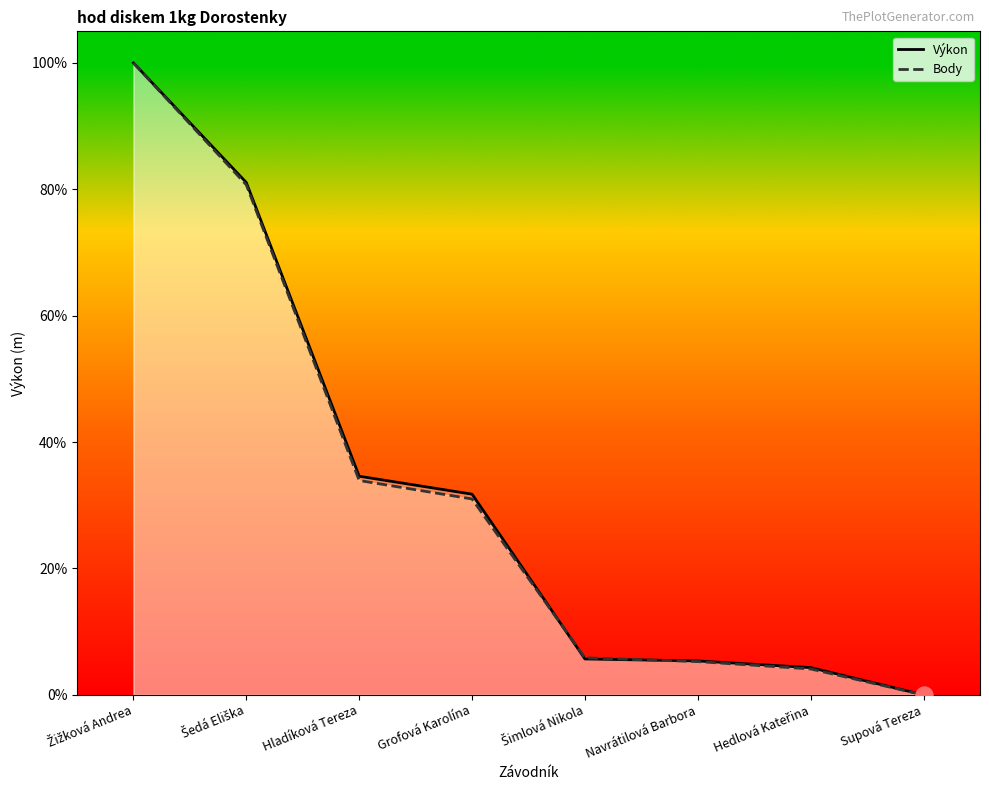

Which has a higher value, Navrátilová Barbora or Supová Tereza?

Navrátilová Barbora